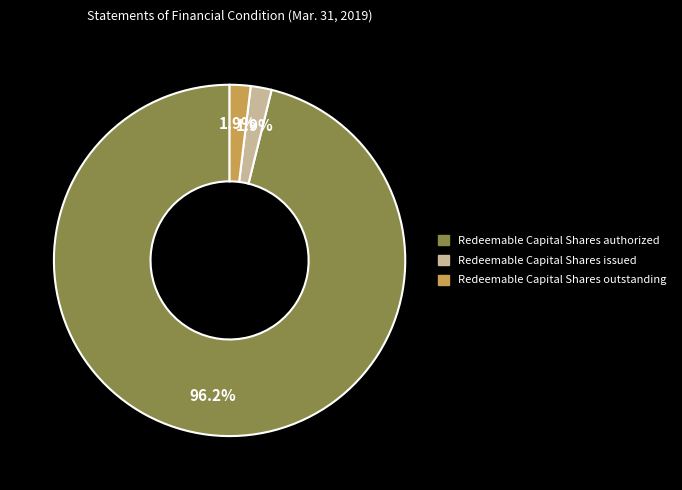

What is the majority slice?

Redeemable Capital Shares authorized